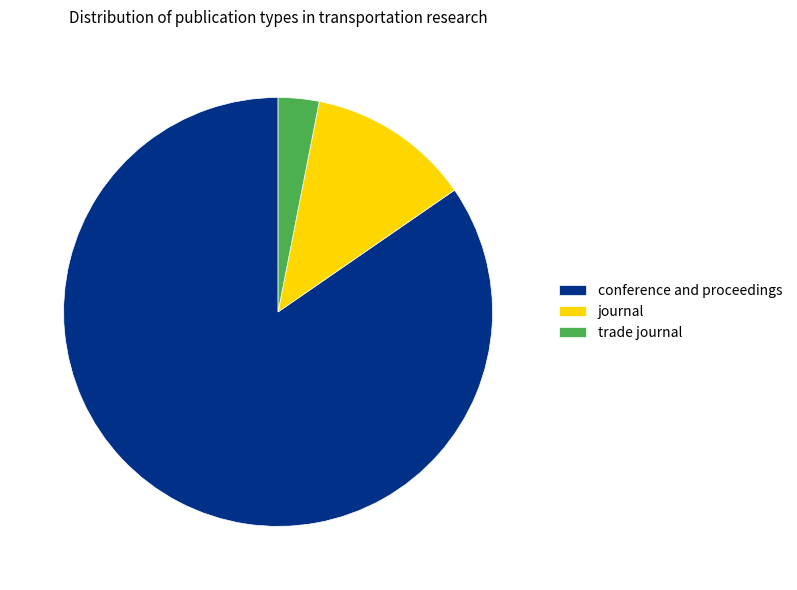

The conference and proceedings slice represents 93% of the pie. True or false?

False